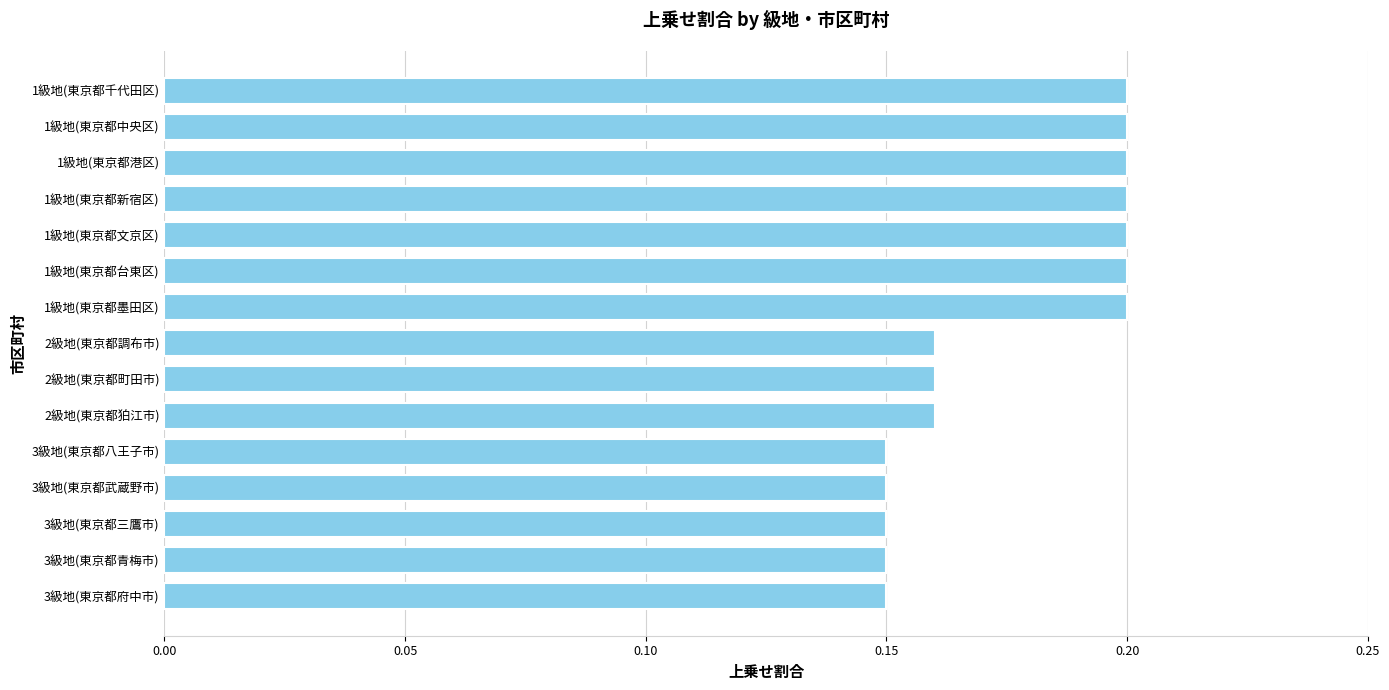

What is the label of the 11th bar from the top?

3級地(東京都八王子市)